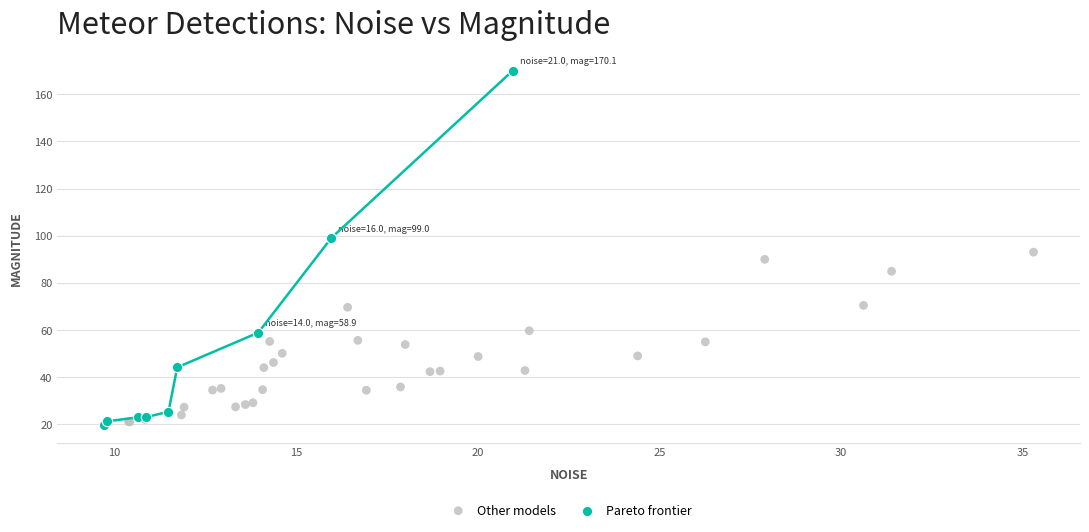

Which series has the largest Y range (max minus min)?

Pareto frontier